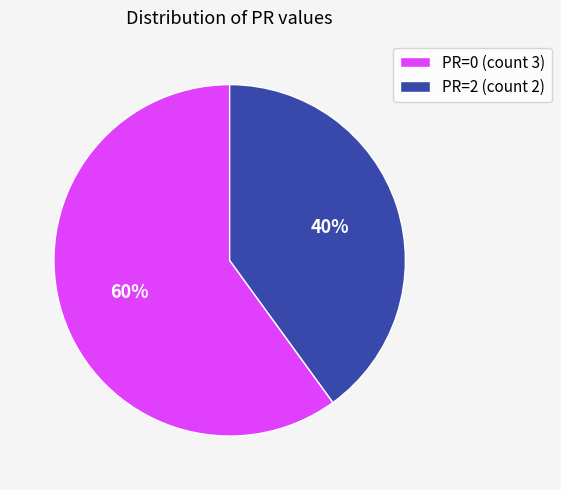

The PR=0 (count 3) slice represents 60% of the pie. True or false?

True